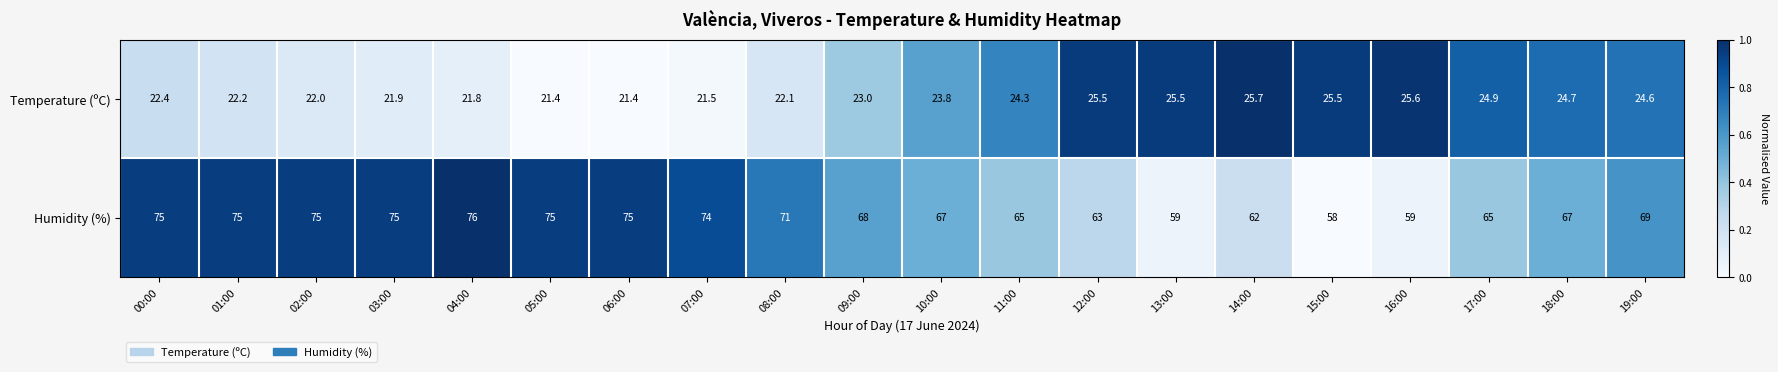

The Temperature (ºC) series shows 14.4 at 07:00. True or false?

False